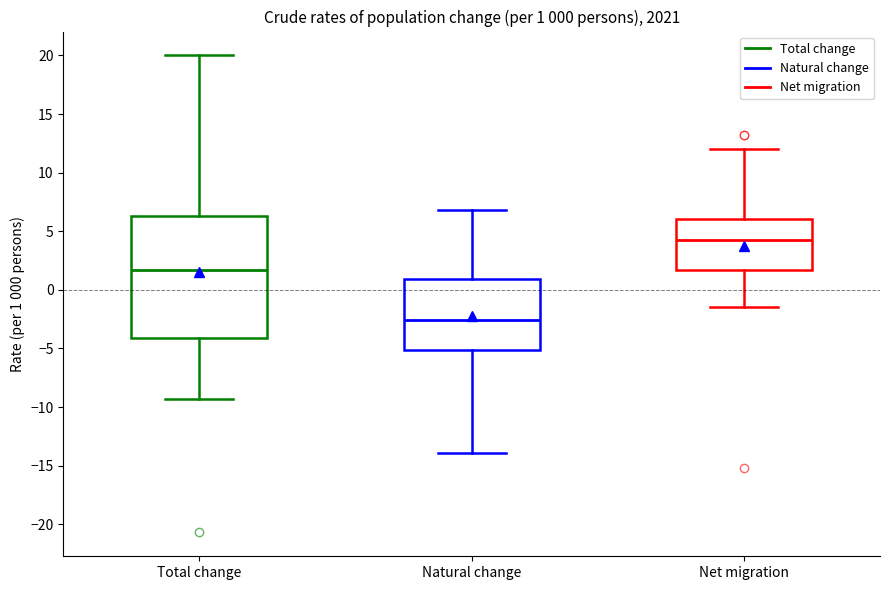

Which box's median line is the lowest?

Natural change